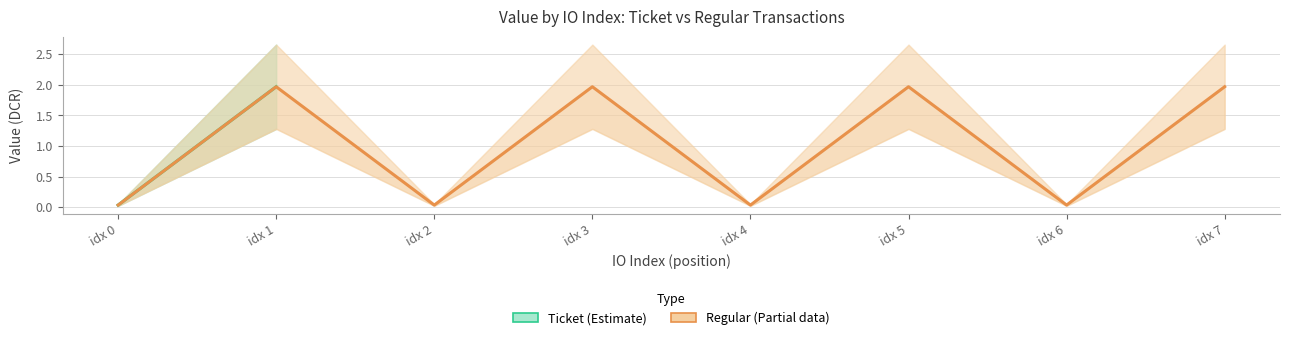

How many lines are shown in the chart?

2